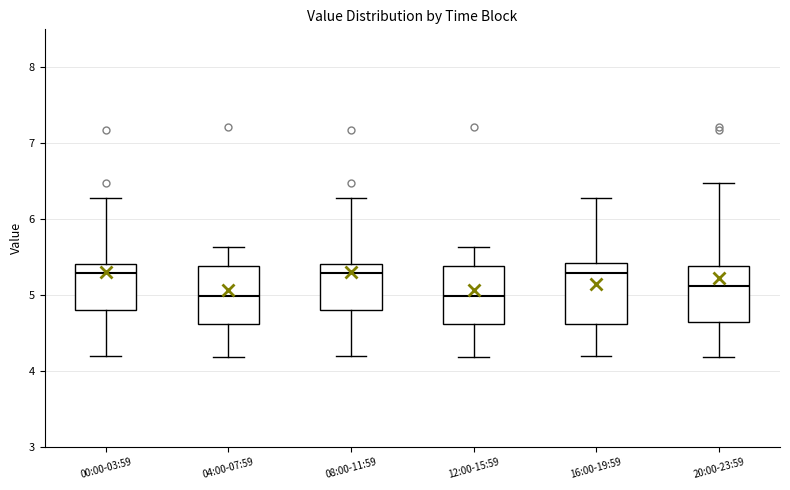

Where is the upper edge of the box for 04:00-07:59 on the y-axis? The values are not printed on the chart, so give them approximately, as read against the axis.

5.4